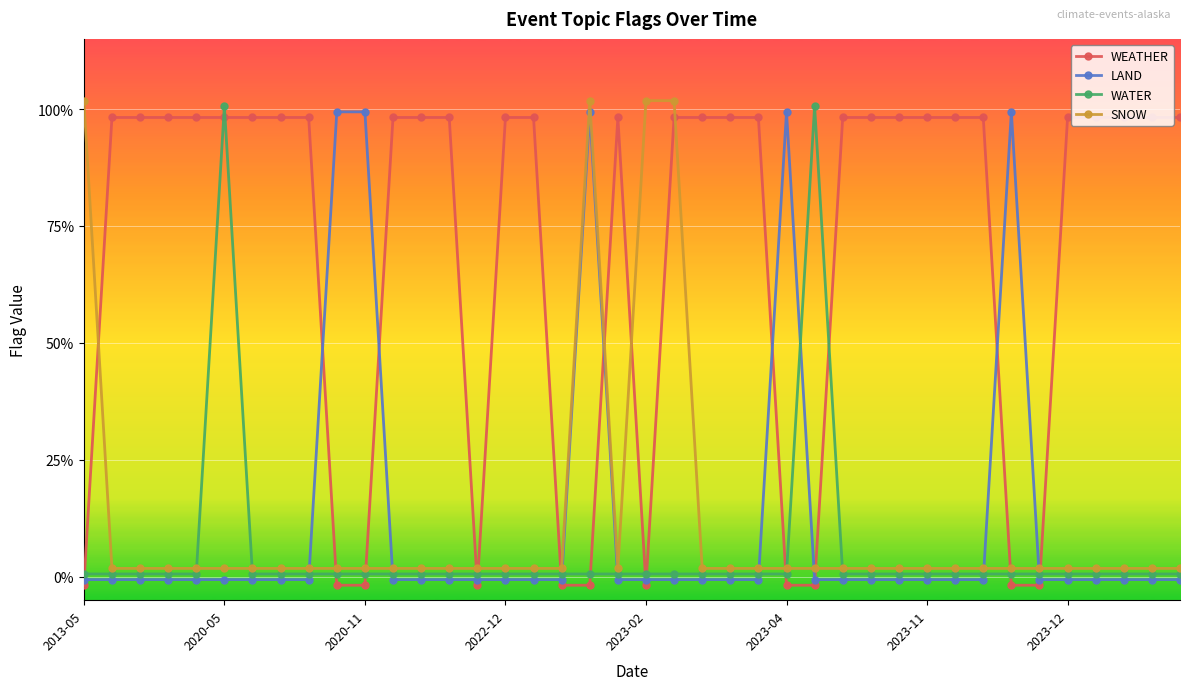

How many lines are shown in the chart?

4